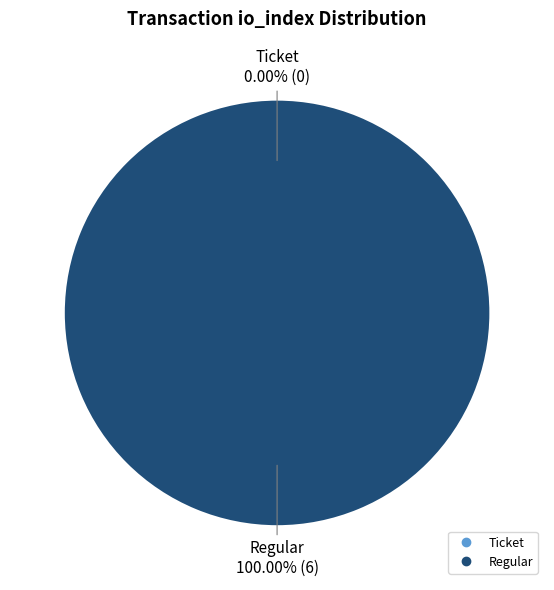

How many segments does this pie chart have?

2